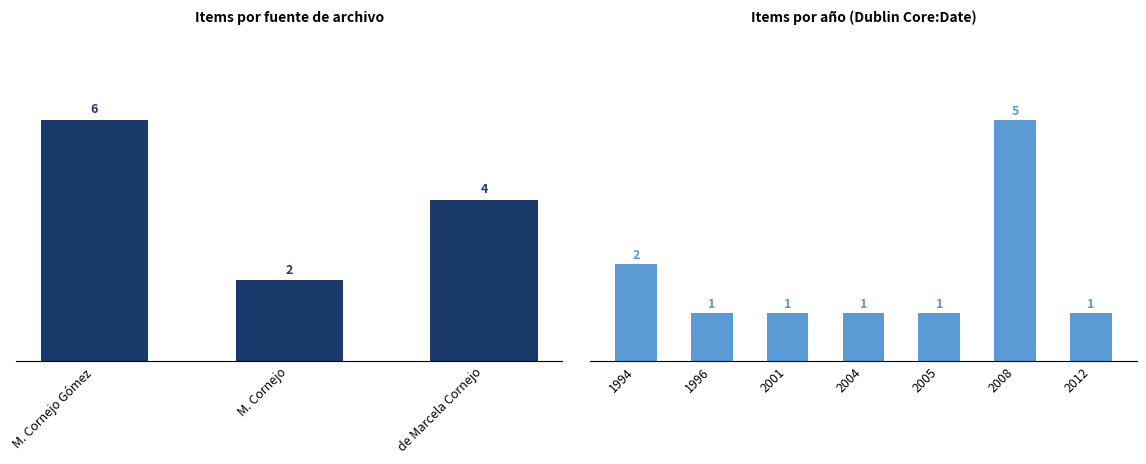

Count the number of data series in this chart.

1